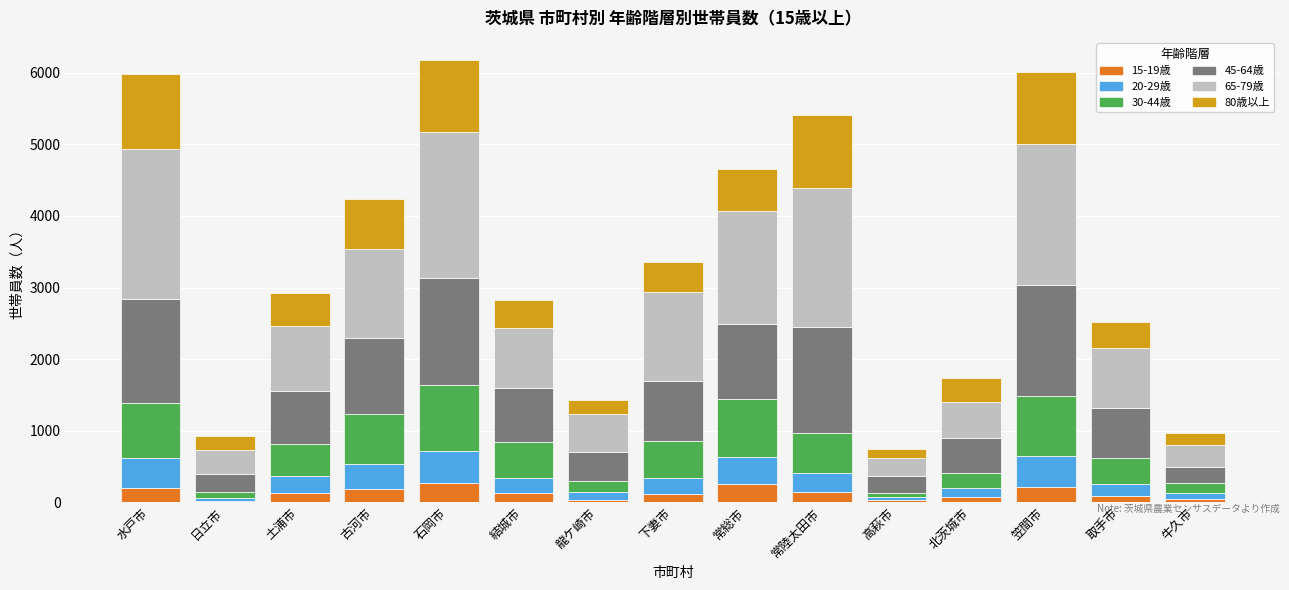

What is the difference between the maximum and minimum values in the 15-19歳 series?

259